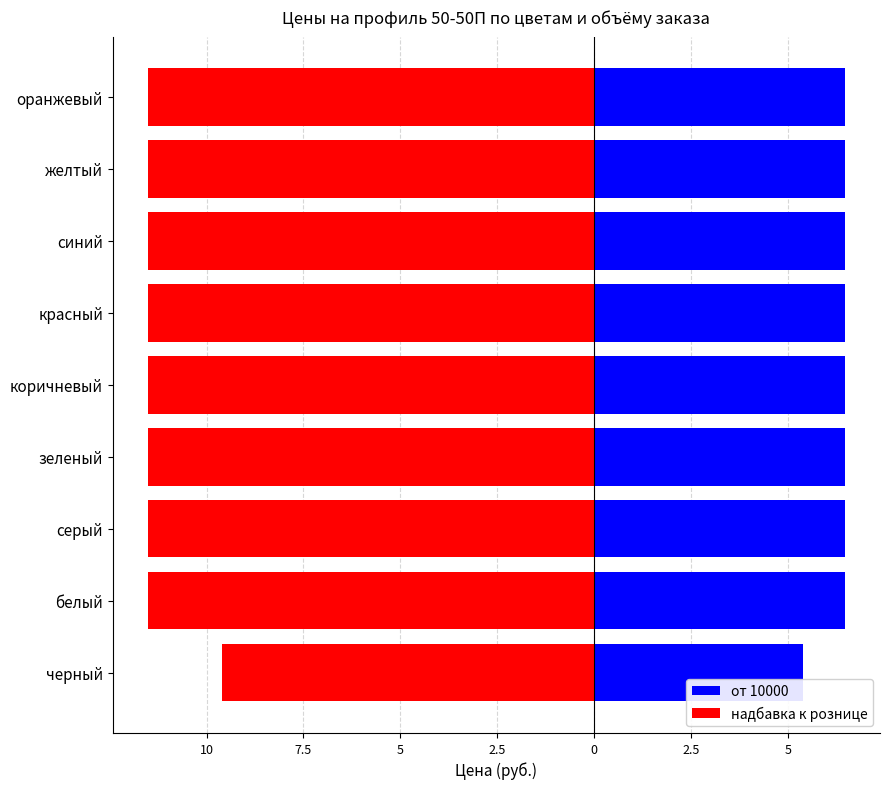

How many от 10000 values are between 6 and 7?

8